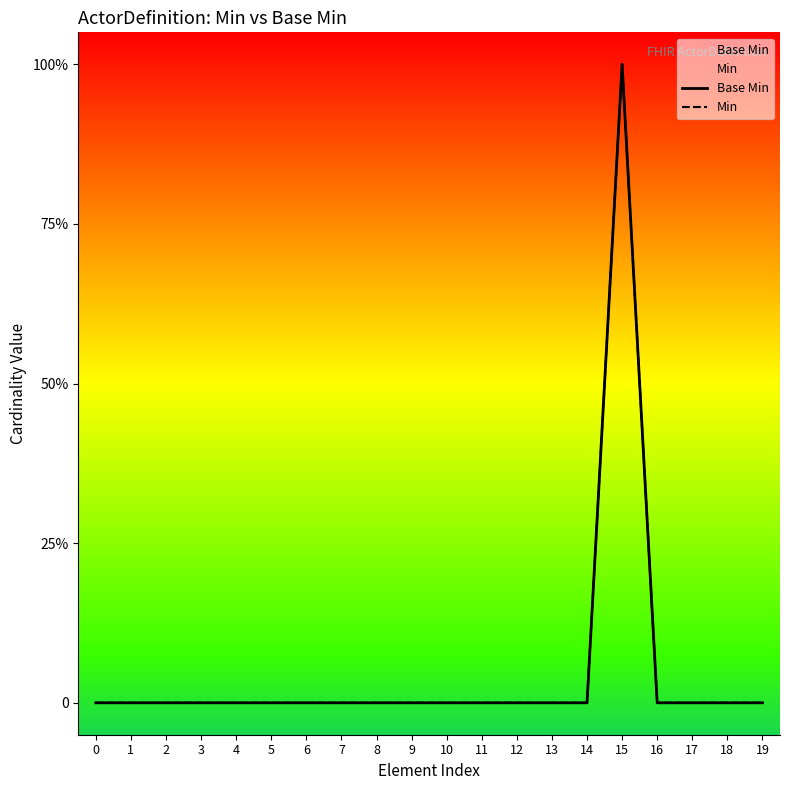

Reading right to left, what are all the values shown in this chart?

Base Min: 19=0	18=0	17=0	16=0	15=1	14=0	13=0	12=0	11=0	10=0	9=0	8=0	7=0	6=0	5=0	4=0	3=0	2=0	1=0	0=0
Min: 19=0	18=0	17=0	16=0	15=1	14=0	13=0	12=0	11=0	10=0	9=0	8=0	7=0	6=0	5=0	4=0	3=0	2=0	1=0	0=0